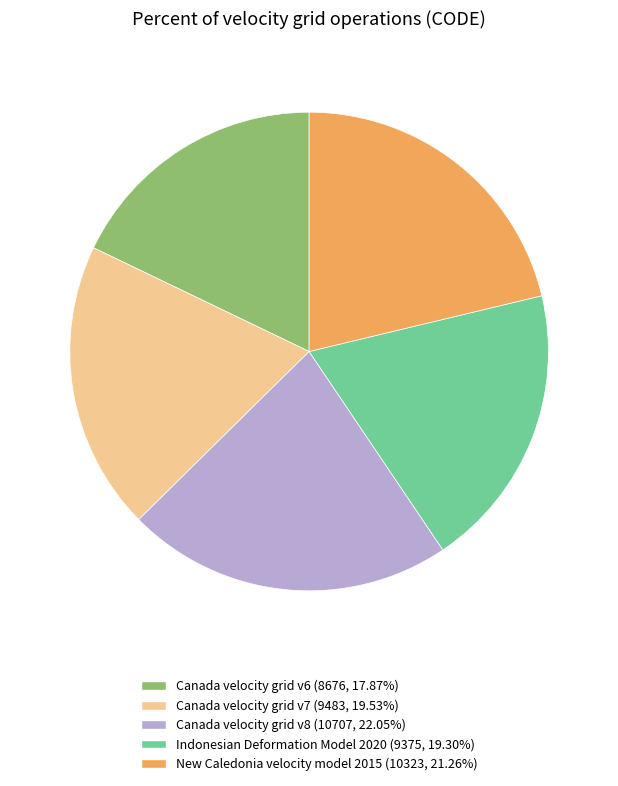

Which slice is the smallest?

Canada velocity grid v6